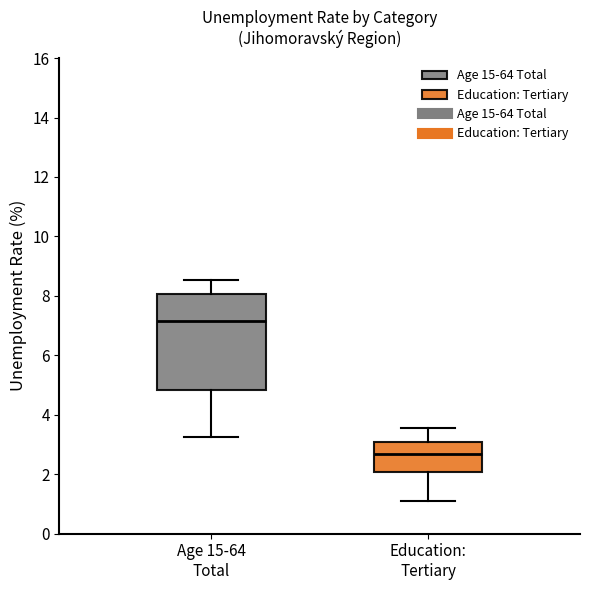

Where does the lower whisker of the box for Age 15-64 Total end on the y-axis? The values are not printed on the chart, so give them approximately, as read against the axis.

3.2